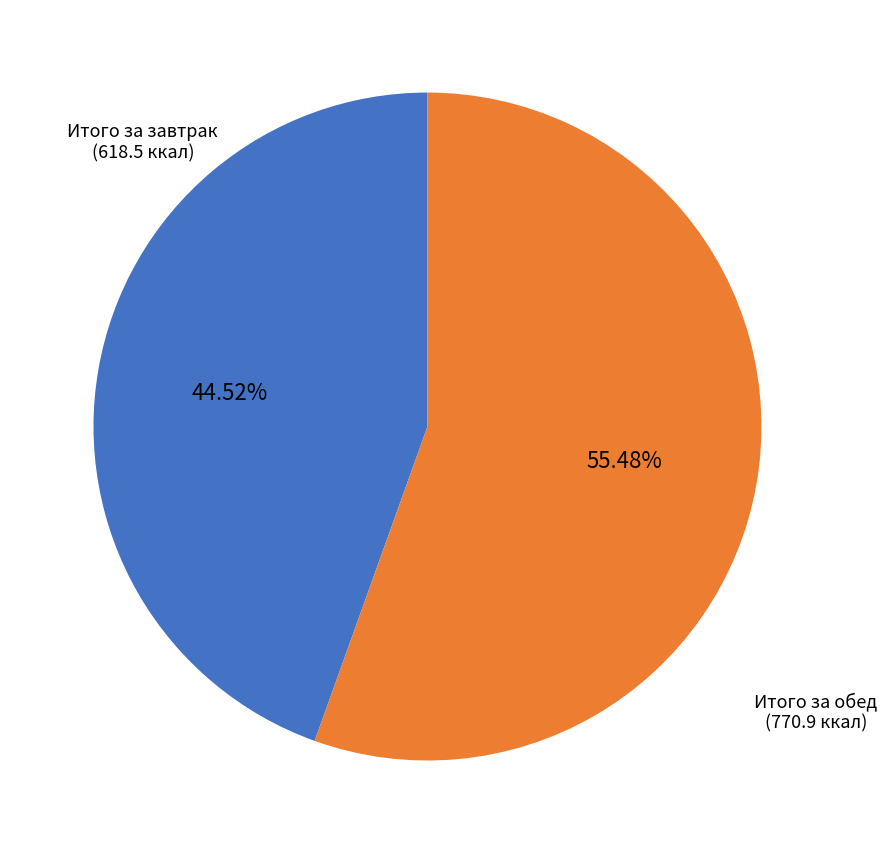

What is the ratio of the value at Итого за завтрак to the value at Итого за обед?

0.8